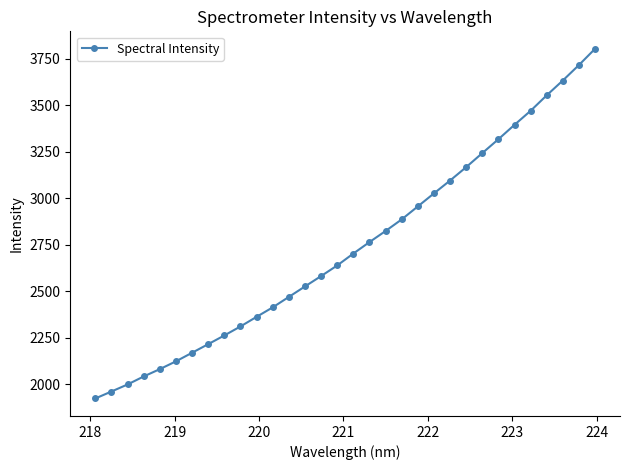

What is the value of the 4th point from the left?

2043.1